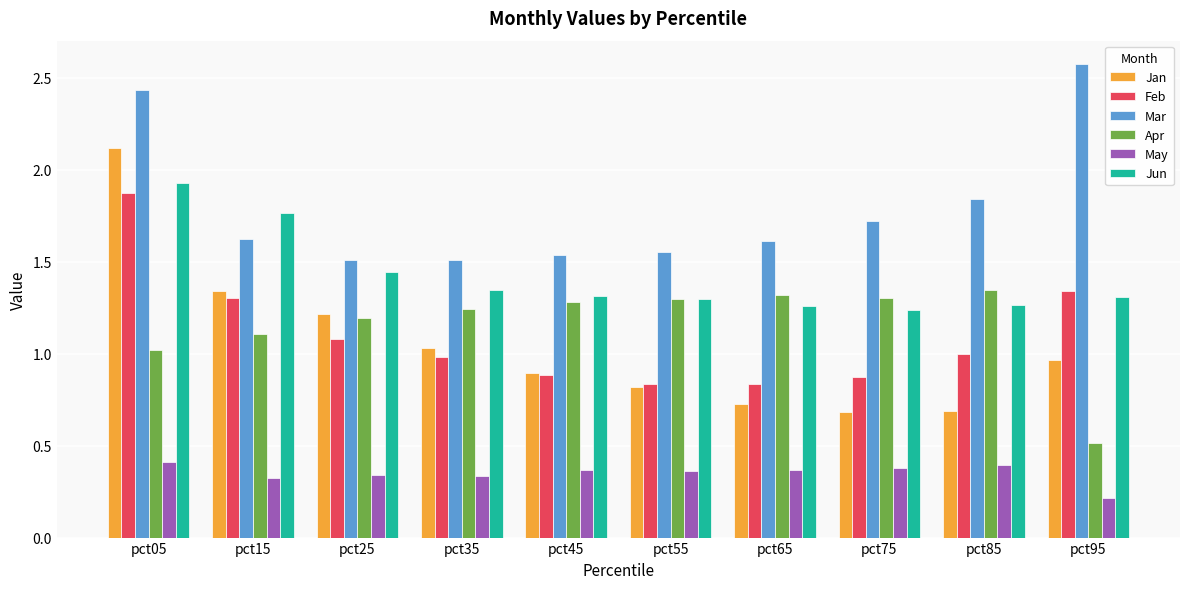

What is the total value across all series at pct45?

6.3